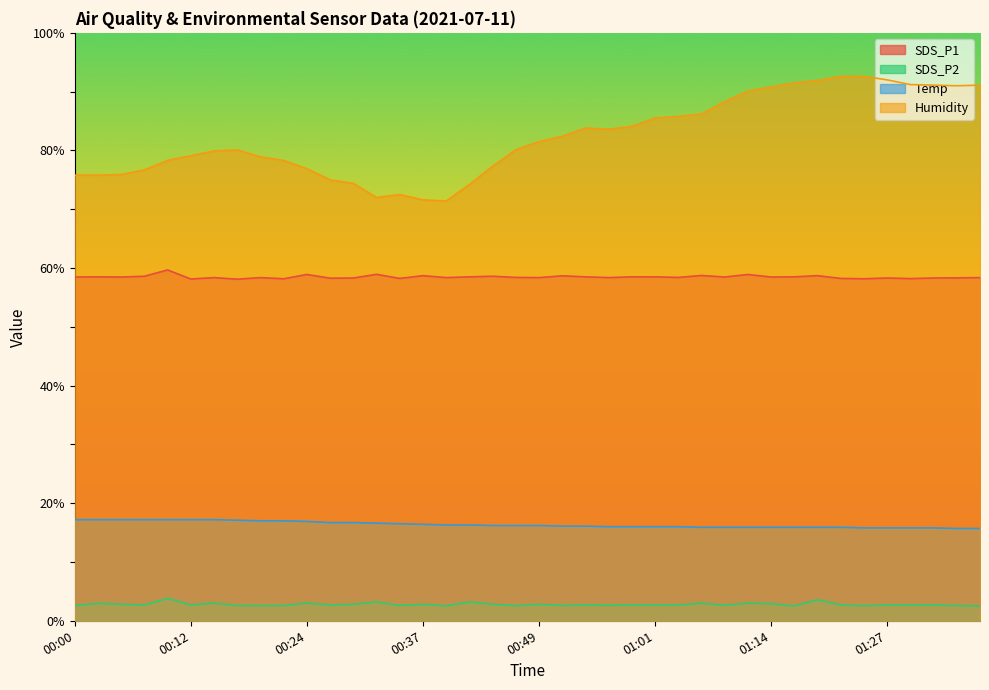

Reading right to left, what are all the values shown in this chart?

SDS_P1: 01:37=58.4	01:34=58.3	01:32=58.3	01:29=58.2	01:27=58.3	01:24=58.2	01:22=58.2	01:19=58.7	01:16=58.5	01:14=58.5	01:12=58.9	01:09=58.5	01:06=58.7	01:04=58.4	01:01=58.5	00:59=58.5	00:56=58.4	00:54=58.5	00:51=58.7	00:49=58.4	00:47=58.4	00:44=58.6	00:42=58.5	00:39=58.4	00:37=58.7	00:34=58.2	00:32=58.9	00:29=58.3	00:27=58.3	00:24=58.9	00:22=58.2	00:20=58.4	00:17=58.1	00:15=58.4	00:12=58.1	00:10=59.7	00:07=58.6	00:05=58.5	00:02=58.5	00:00=58.5
SDS_P2: 01:37=2.5	01:34=2.6	01:32=2.7	01:29=2.7	01:27=2.7	01:24=2.6	01:22=2.7	01:19=3.6	01:16=2.5	01:14=2.9	01:12=3.0	01:09=2.6	01:06=3.0	01:04=2.7	01:01=2.7	00:59=2.7	00:56=2.6	00:54=2.7	00:51=2.6	00:49=2.8	00:47=2.6	00:44=2.8	00:42=3.2	00:39=2.5	00:37=2.8	00:34=2.6	00:32=3.2	00:29=2.8	00:27=2.7	00:24=3.0	00:22=2.6	00:20=2.6	00:17=2.6	00:15=3.0	00:12=2.7	00:10=3.8	00:07=2.7	00:05=2.8	00:02=3.0	00:00=2.6
Temp: 01:37=15.7	01:34=15.7	01:32=15.8	01:29=15.8	01:27=15.8	01:24=15.8	01:22=15.9	01:19=15.9	01:16=15.9	01:14=15.9	01:12=15.9	01:09=15.9	01:06=15.9	01:04=16.0	01:01=16.0	00:59=16.0	00:56=16.0	00:54=16.1	00:51=16.1	00:49=16.2	00:47=16.2	00:44=16.2	00:42=16.3	00:39=16.3	00:37=16.4	00:34=16.5	00:32=16.6	00:29=16.7	00:27=16.7	00:24=16.9	00:22=17.0	00:20=17.0	00:17=17.1	00:15=17.2	00:12=17.2	00:10=17.2	00:07=17.2	00:05=17.2	00:02=17.2	00:00=17.2
Humidity: 01:37=91.1	01:34=91.0	01:32=91.1	01:29=91.2	01:27=92.0	01:24=92.6	01:22=92.6	01:19=91.9	01:16=91.5	01:14=90.8	01:12=90.1	01:09=88.3	01:06=86.2	01:04=85.8	01:01=85.5	00:59=84.1	00:56=83.6	00:54=83.8	00:51=82.4	00:49=81.5	00:47=80.1	00:44=77.3	00:42=74.2	00:39=71.4	00:37=71.6	00:34=72.5	00:32=72.0	00:29=74.4	00:27=75.0	00:24=76.9	00:22=78.3	00:20=78.9	00:17=80.1	00:15=79.9	00:12=79.1	00:10=78.3	00:07=76.7	00:05=75.9	00:02=75.8	00:00=75.8